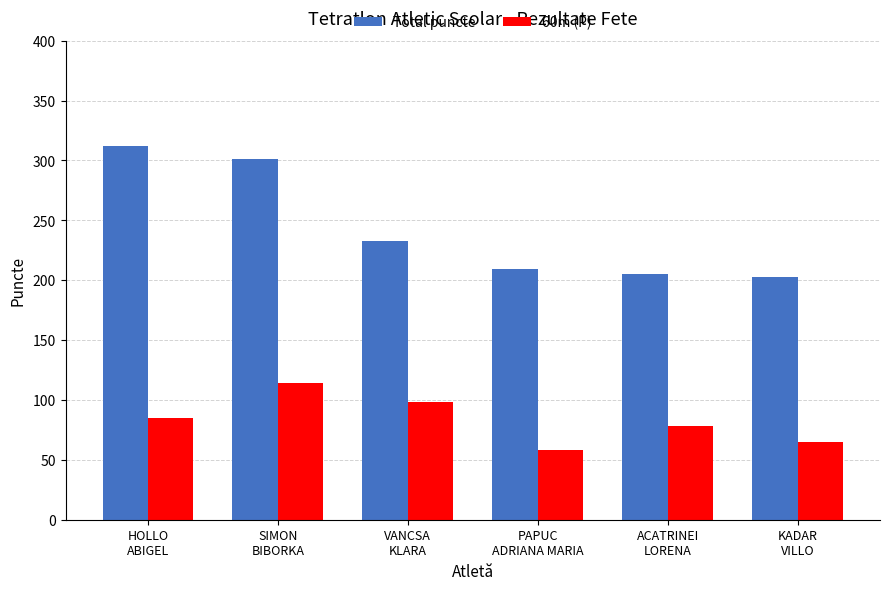

What is the difference between the 60m (P) values at VANCSA
KLARA and PAPUC
ADRIANA MARIA?

40